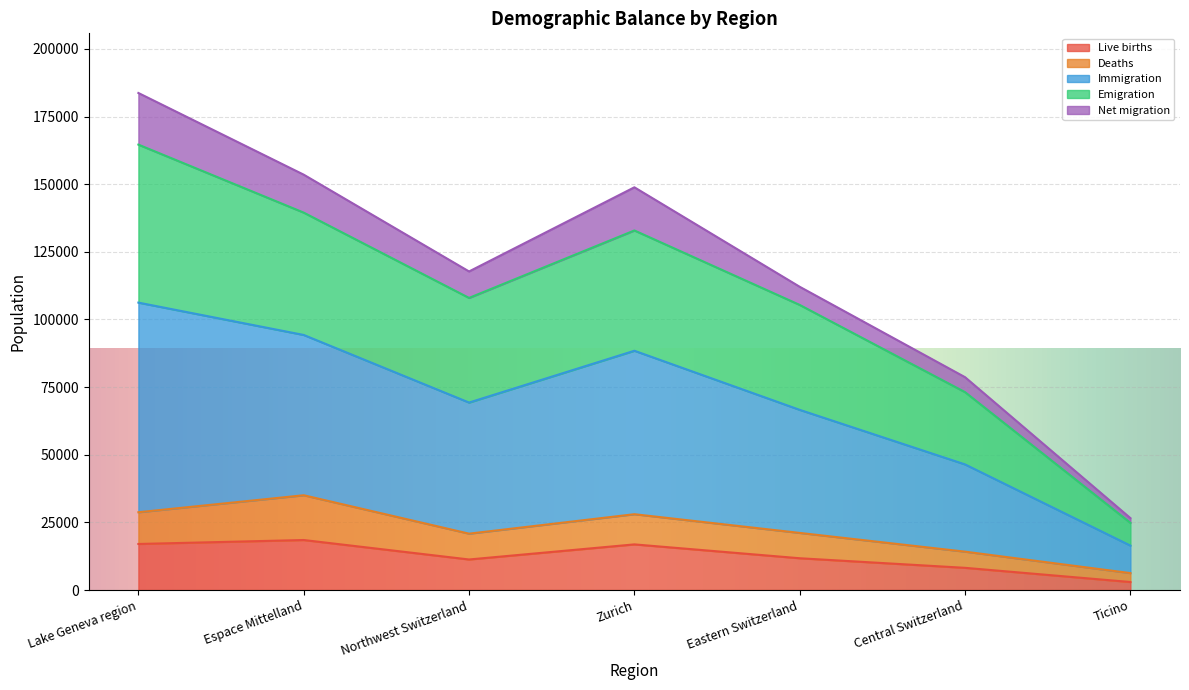

What is the label of the 5th point from the right?

Northwest Switzerland